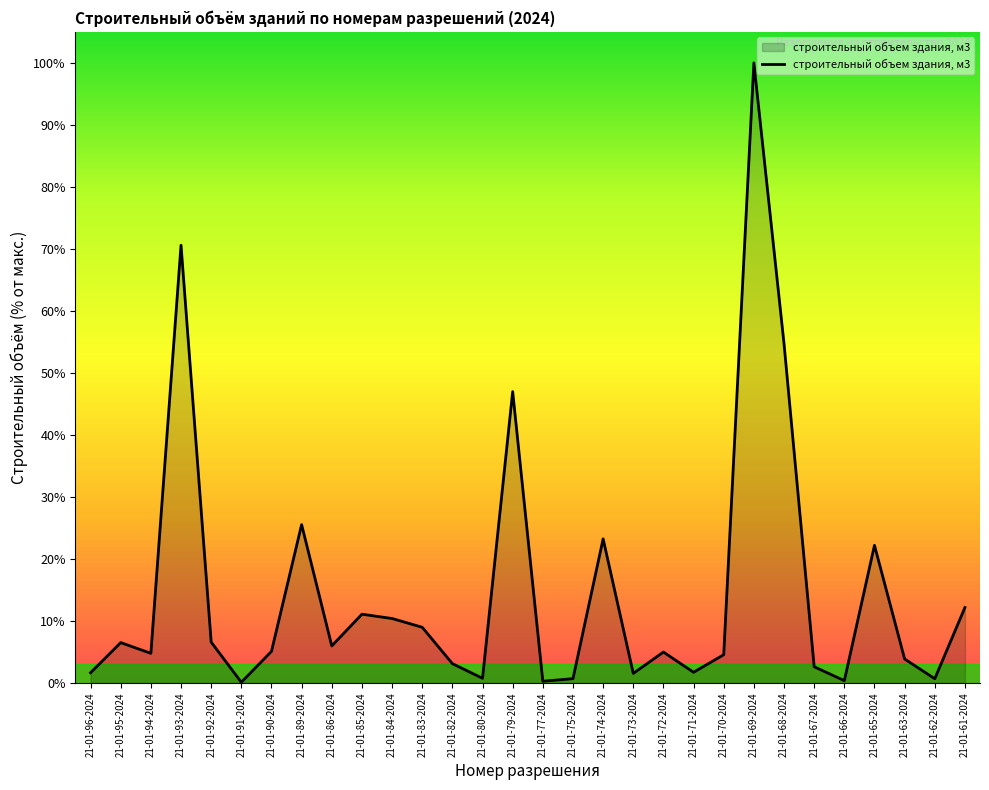

Does the chart display data point markers on the line(s)?

No